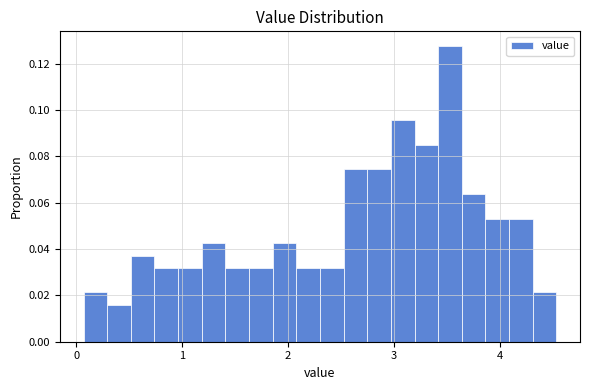

Around what value on the x-axis is the tallest bar? Give the approximate position of its centre, as read against the axis.

3.5